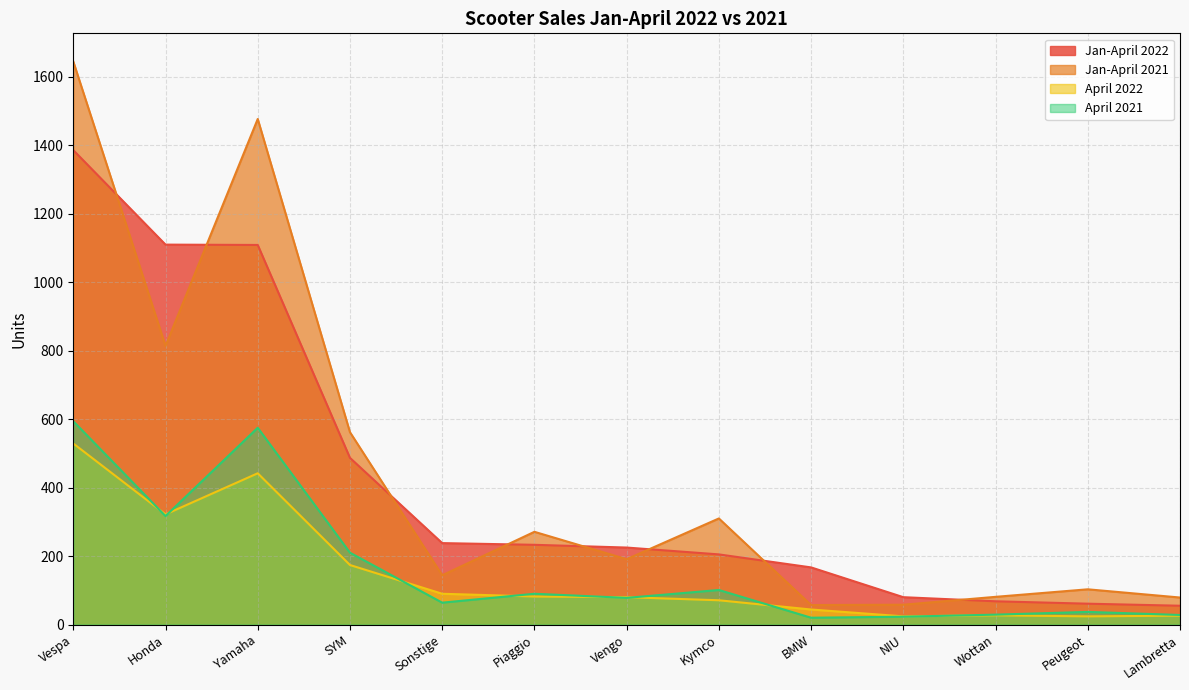

What is the approximate value of April 2021 at Sonstige?

64